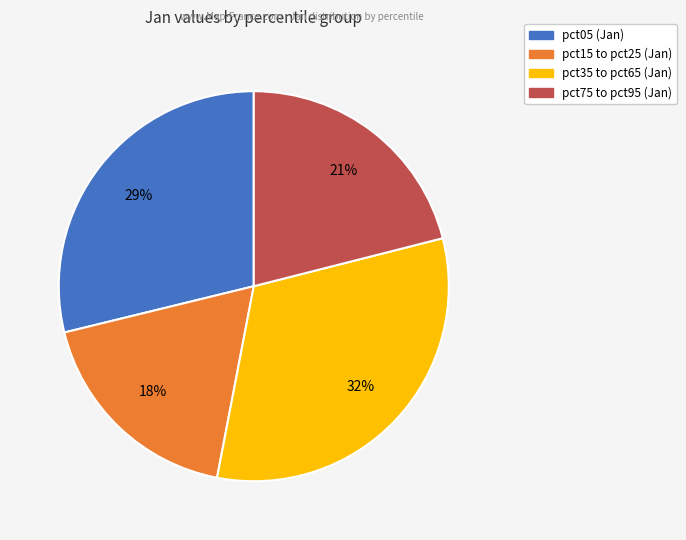

Is there any slice that represents more than half of the pie?

No